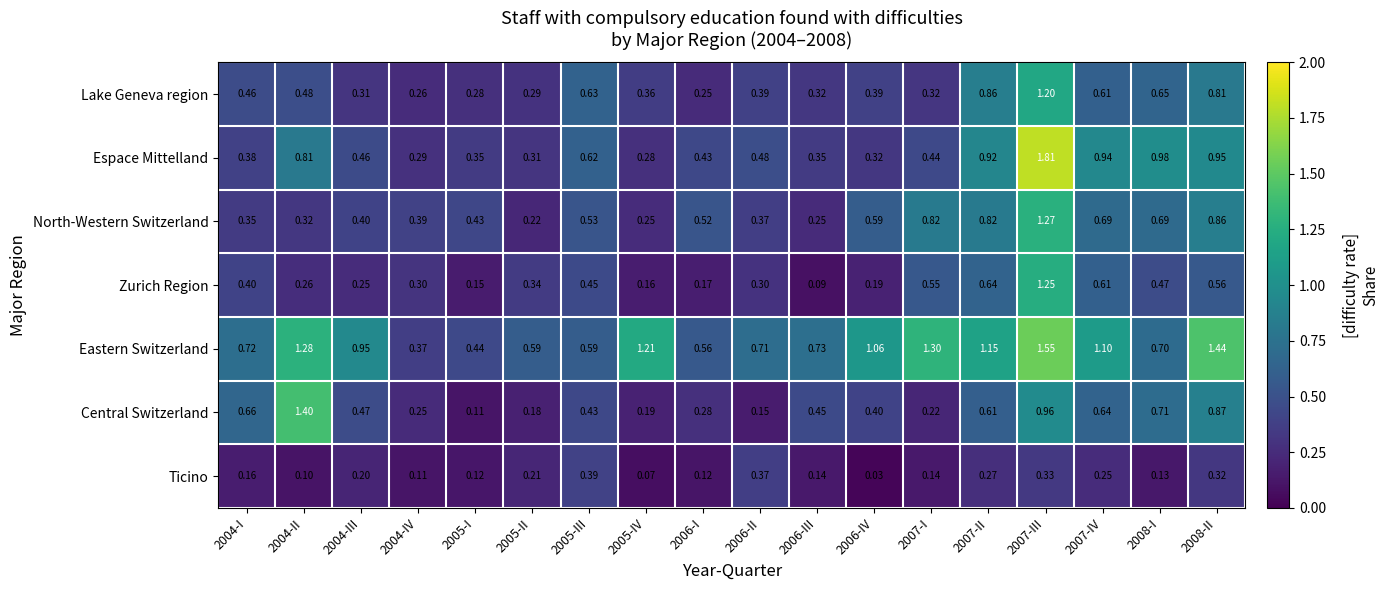

Which series has the widest spread of values?

Espace Mittelland